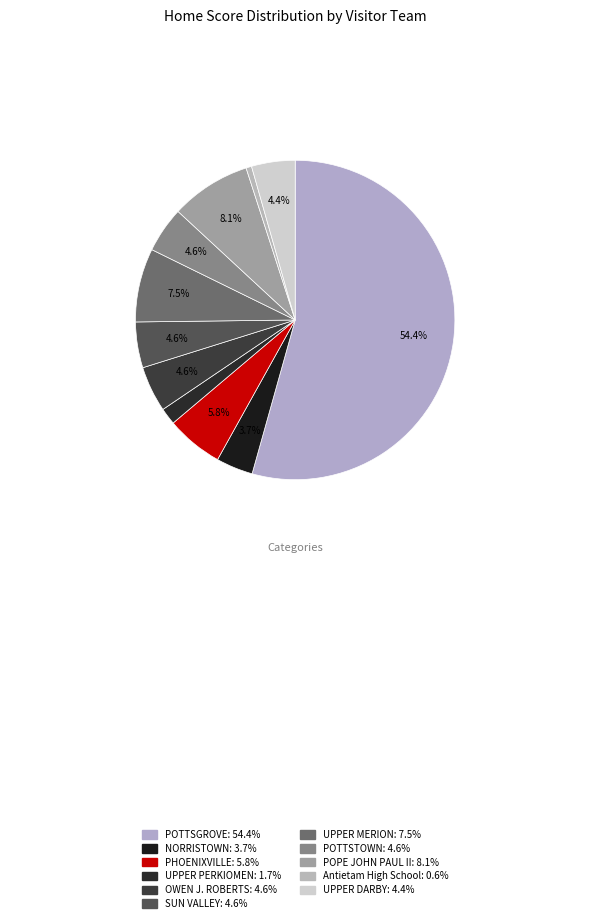

Is there any slice that represents more than half of the pie?

Yes